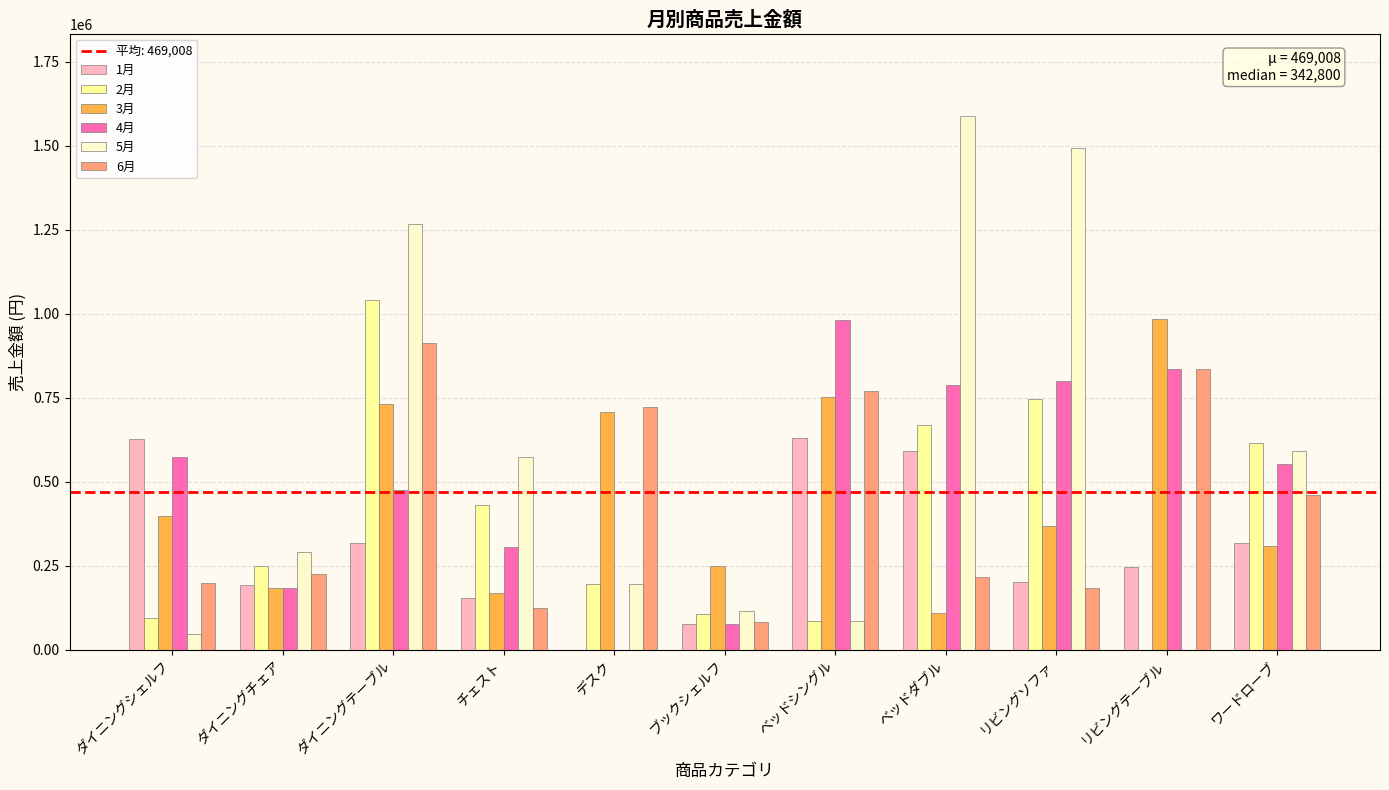

Between ダイニングチェア and リビングテーブル, which series saw the biggest shift?

3月